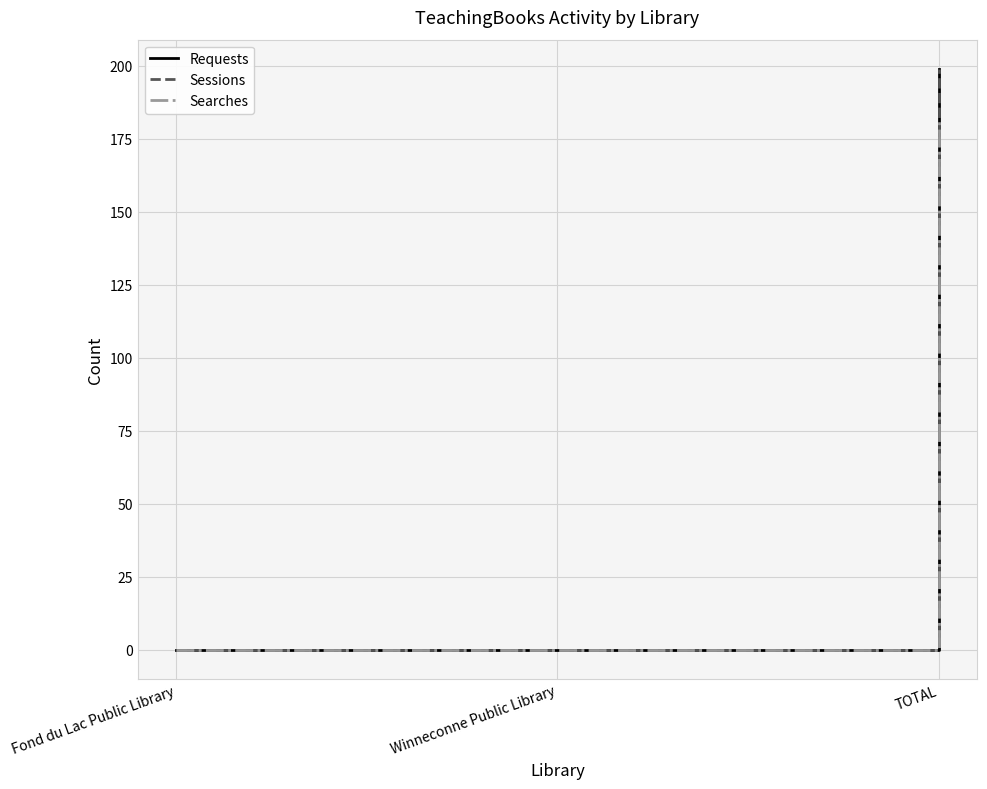

Does the chart display data point markers on the line(s)?

No